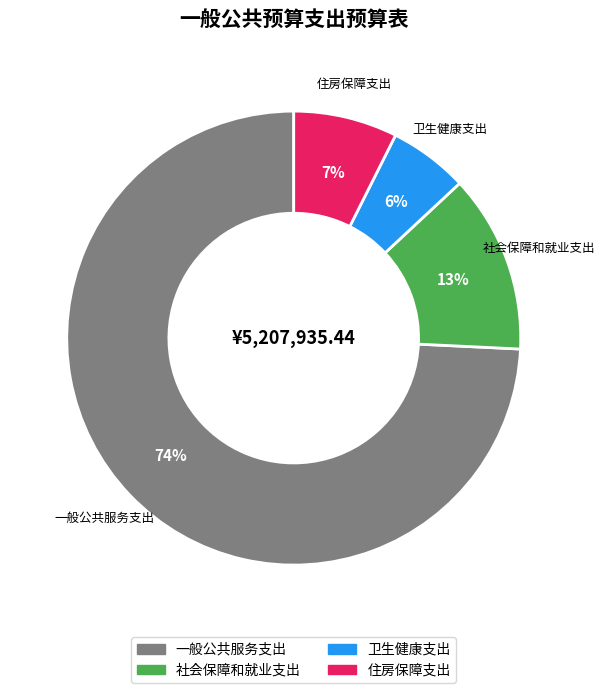

True or false: 卫生健康支出 accounts for 1% of the total.

False